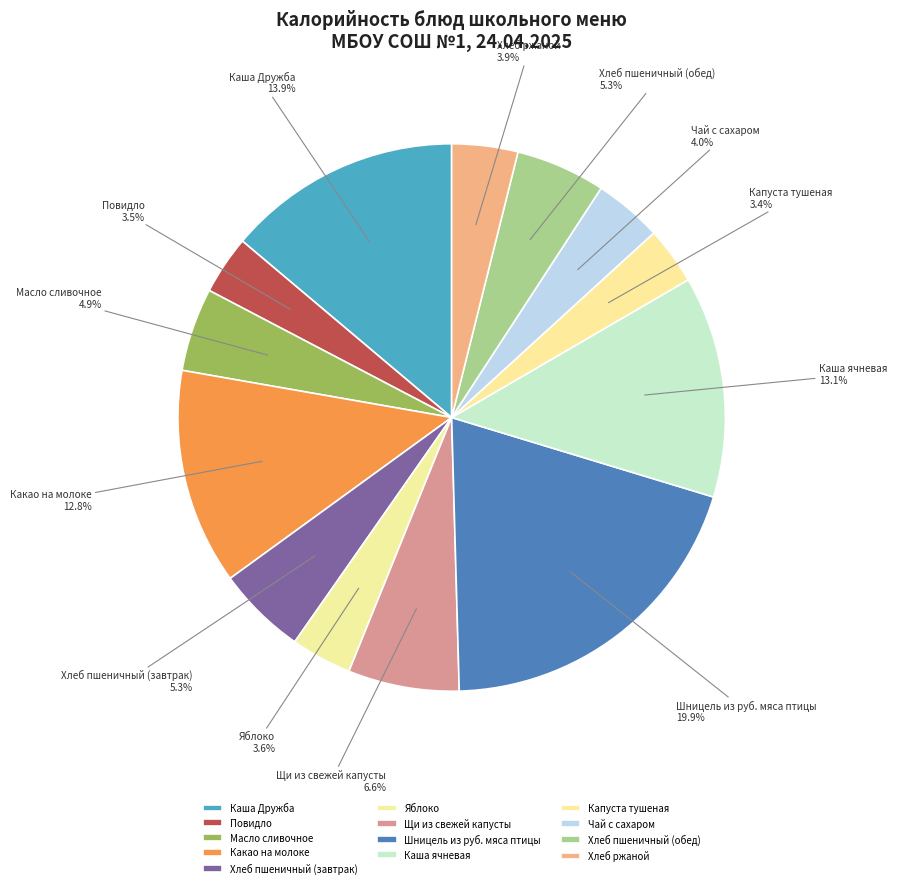

To the nearest percent, what portion does Хлеб пшеничный (обед) represent?

5%